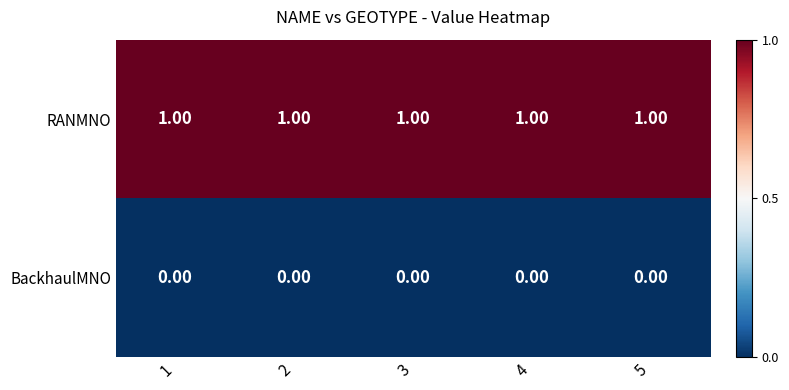

List the series in order of their peak value, lowest first.

BackhaulMNO, RANMNO